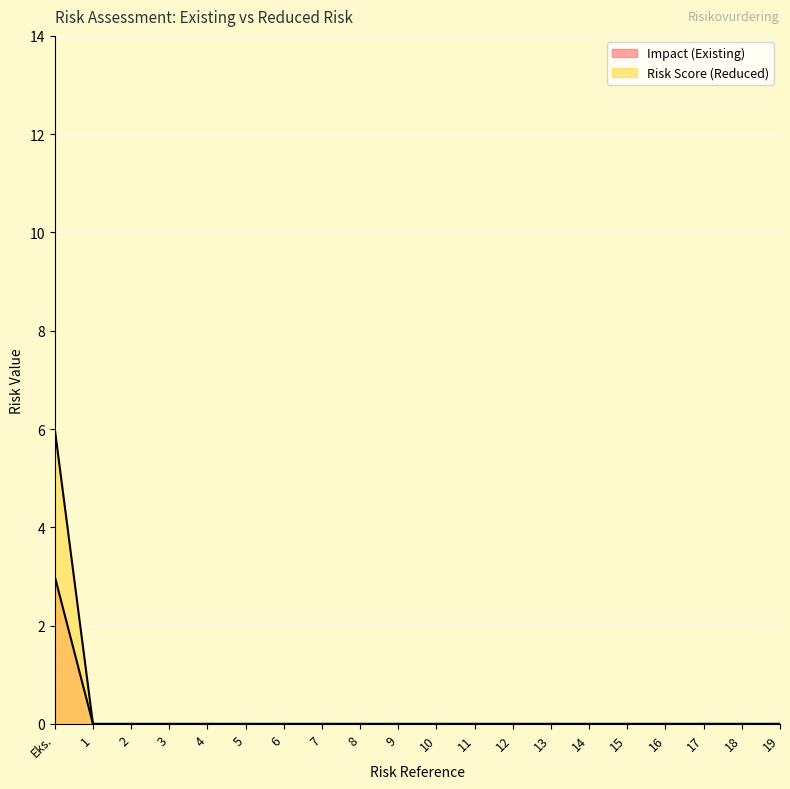

Reading left to right, list all the values displayed in this chart.

Impact (Existing): Eks.=3	1=0	2=0	3=0	4=0	5=0	6=0	7=0	8=0	9=0	10=0	11=0	12=0	13=0	14=0	15=0	16=0	17=0	18=0	19=0
Risk Score (Reduced): Eks.=6	1=0	2=0	3=0	4=0	5=0	6=0	7=0	8=0	9=0	10=0	11=0	12=0	13=0	14=0	15=0	16=0	17=0	18=0	19=0